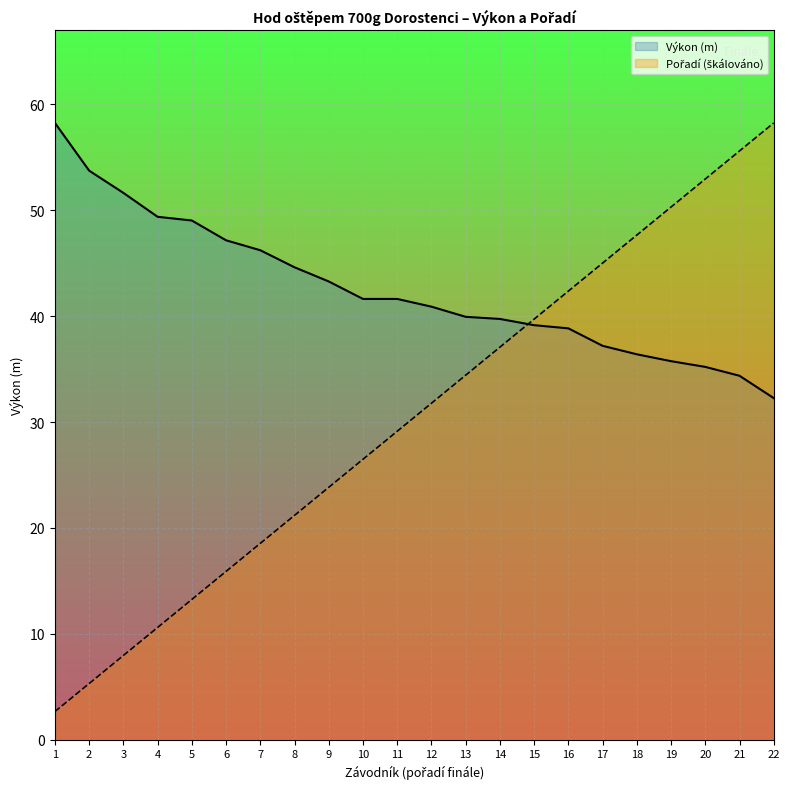

What is the spread (max minus min) of values at 9?

19.4